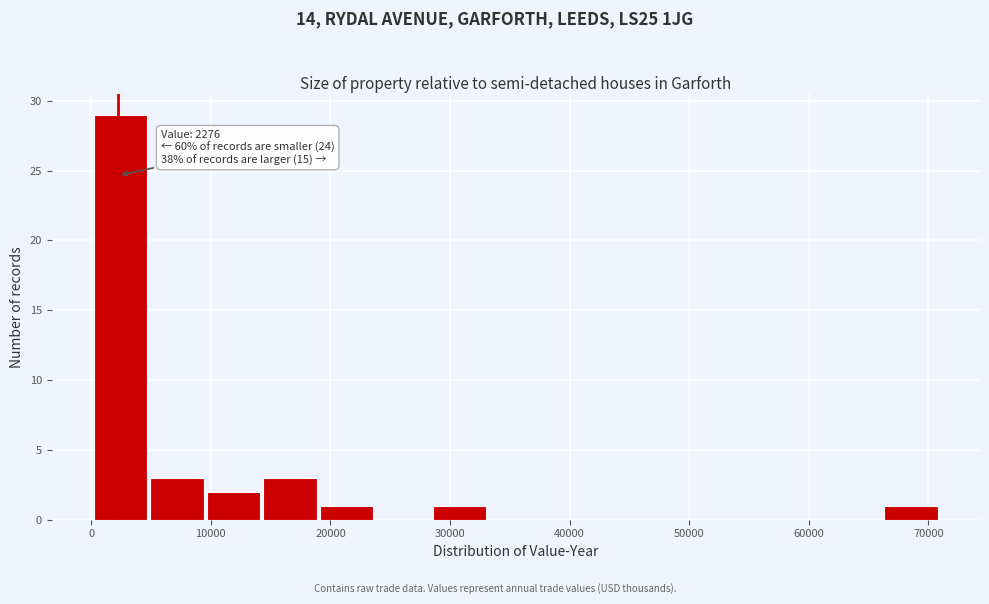

Which range on the x-axis has the tallest bar?

0 to 5000